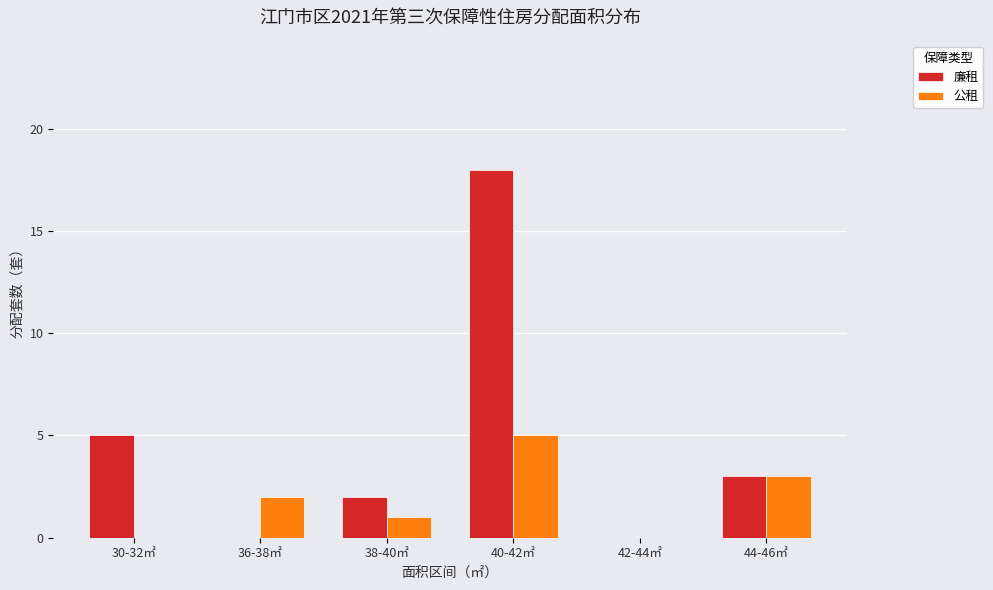

How many series are shown in this chart?

2